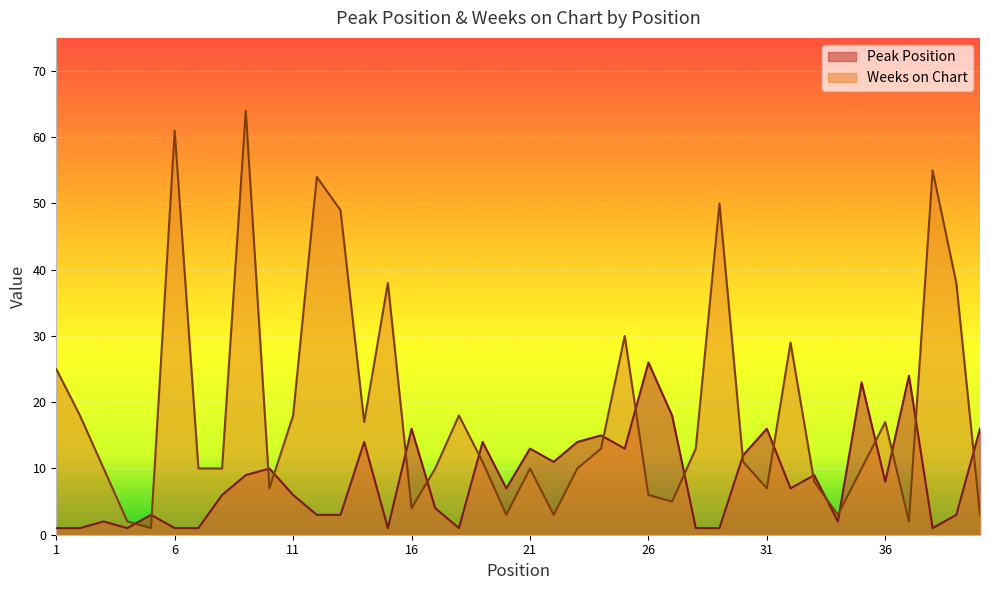

List the series in order of their overall mean, highest first.

Weeks on Chart, Peak Position